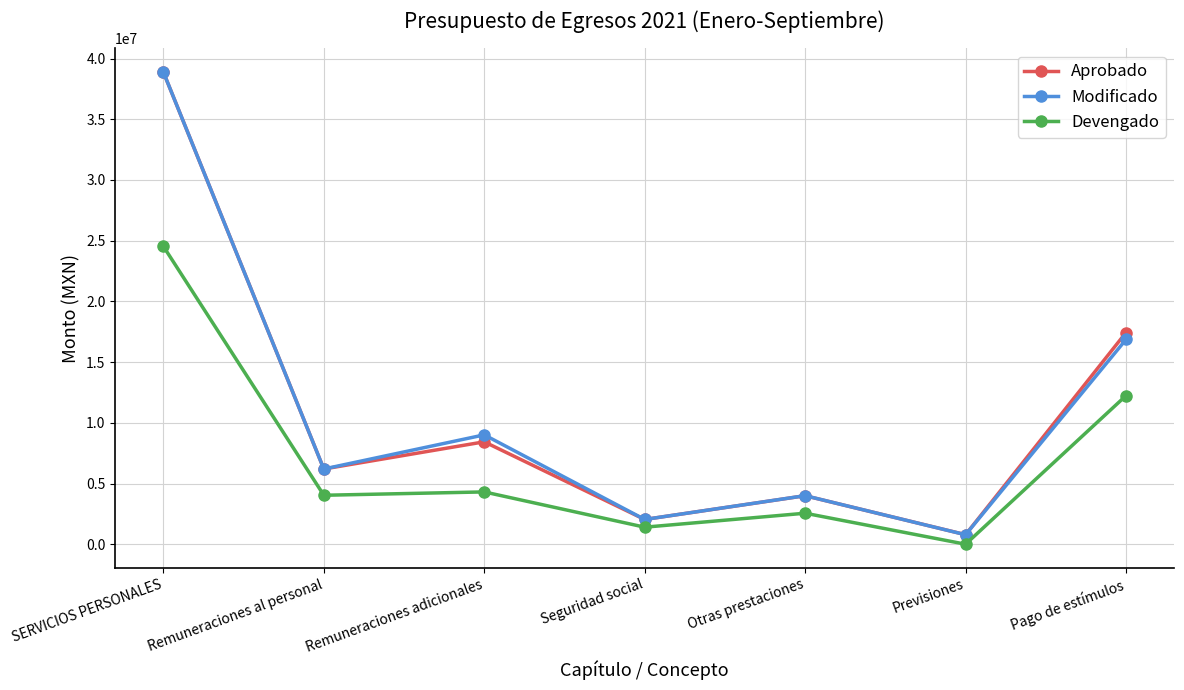

What is the difference between the highest and lowest values at Seguridad social?

635949.3